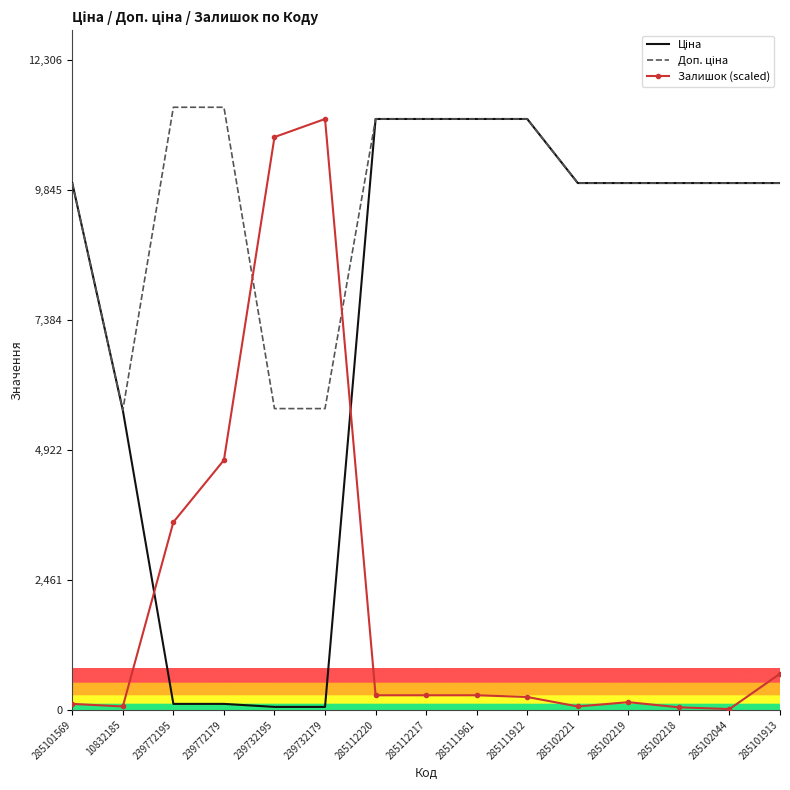

What is the highest value of the Залишок (scaled) series?

11188.2